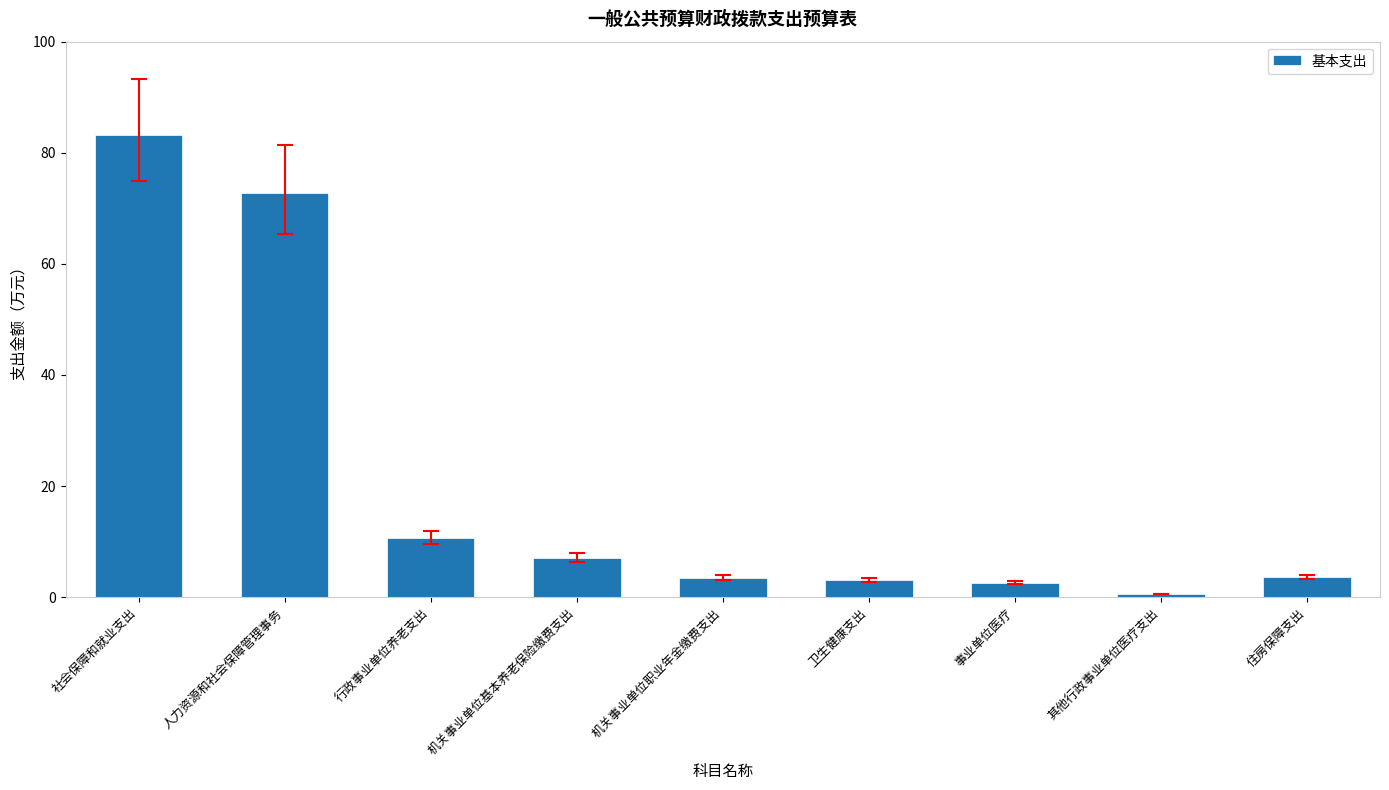

The value at 行政事业单位养老支出 is 10.6. True or false?

True